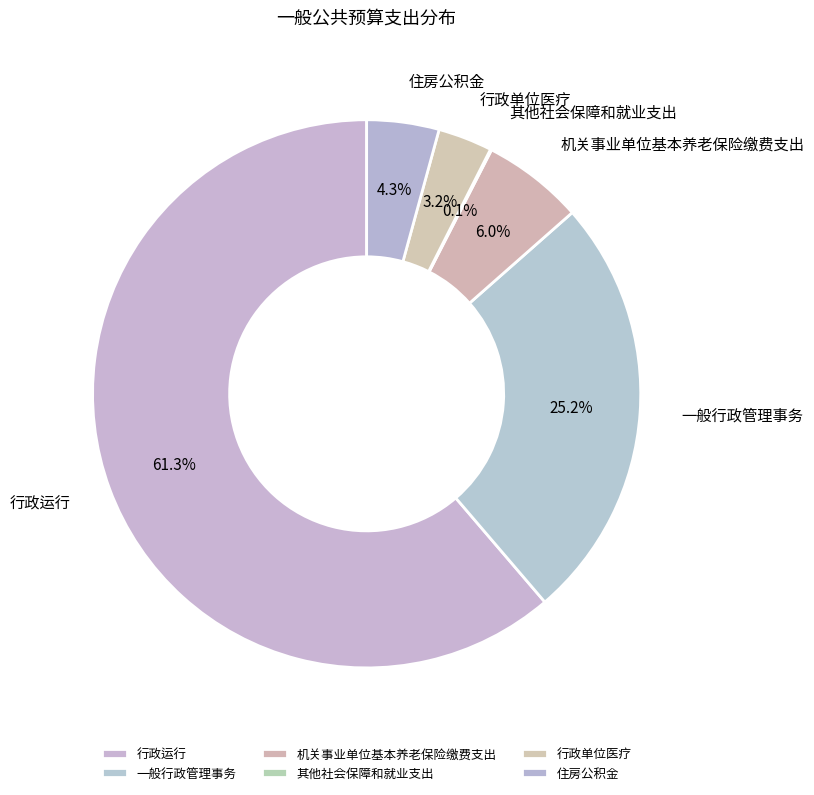

Which slice is the largest?

行政运行